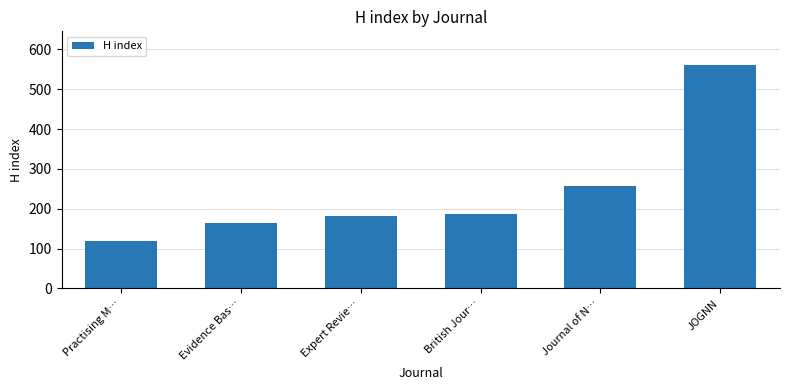

What is the change in value from Evidence Bas… to JOGNN?

+398